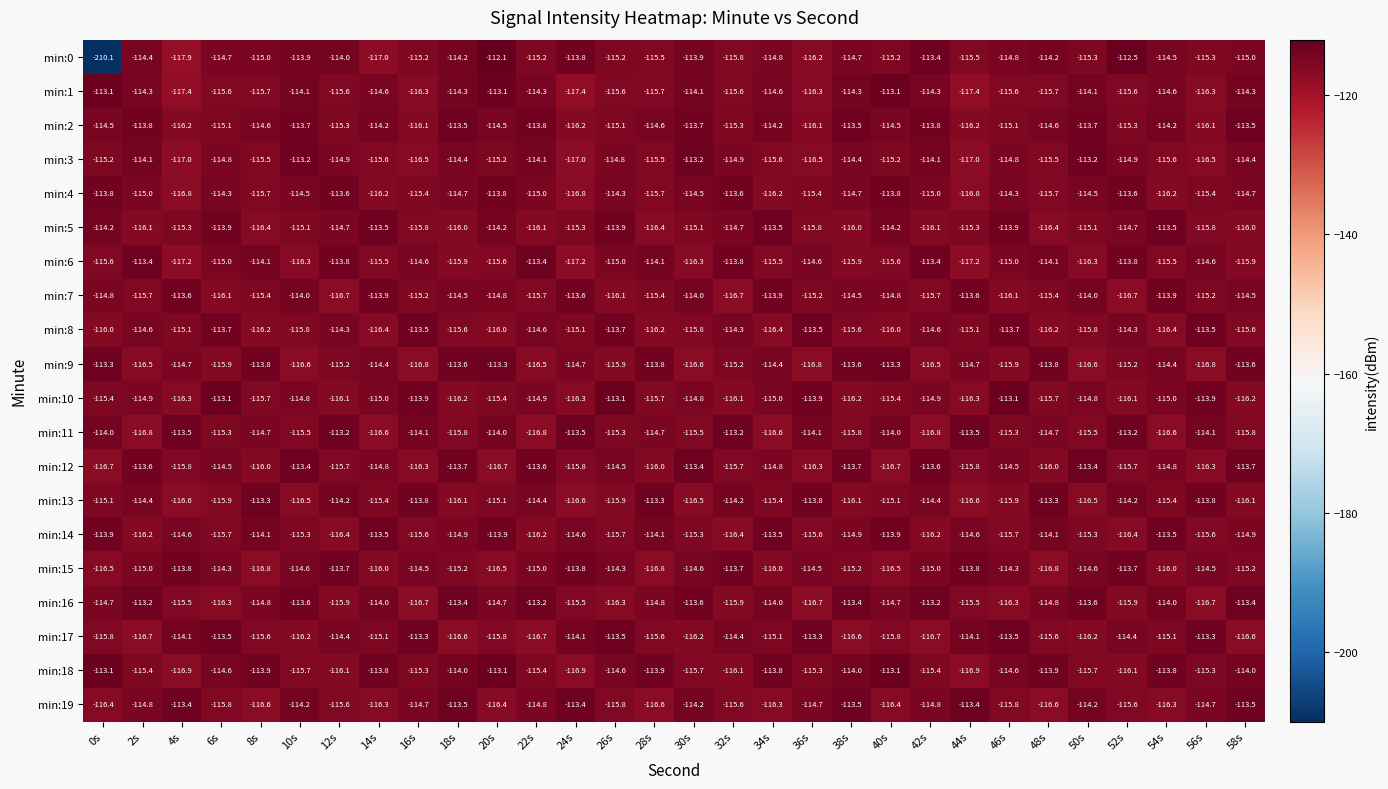

Is it true that min:1 equals -25.4 at 14s?

False